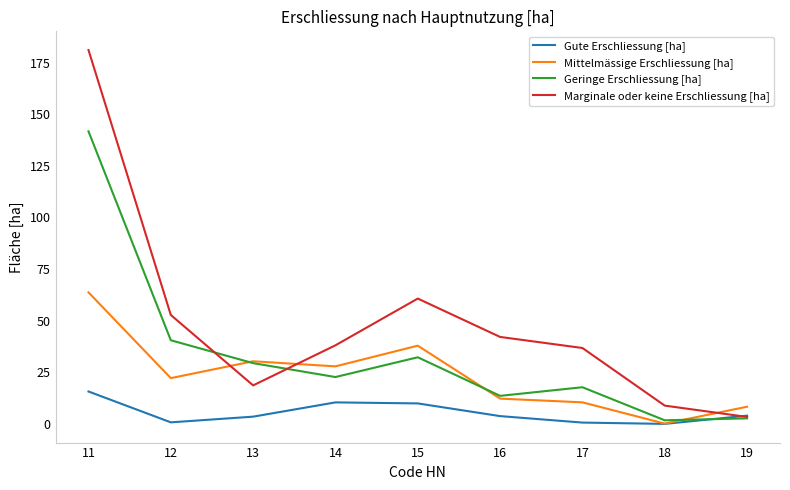

True or false: Marginale oder keine Erschliessung [ha] and Mittelmässige Erschliessung [ha] intersect in this chart.

True